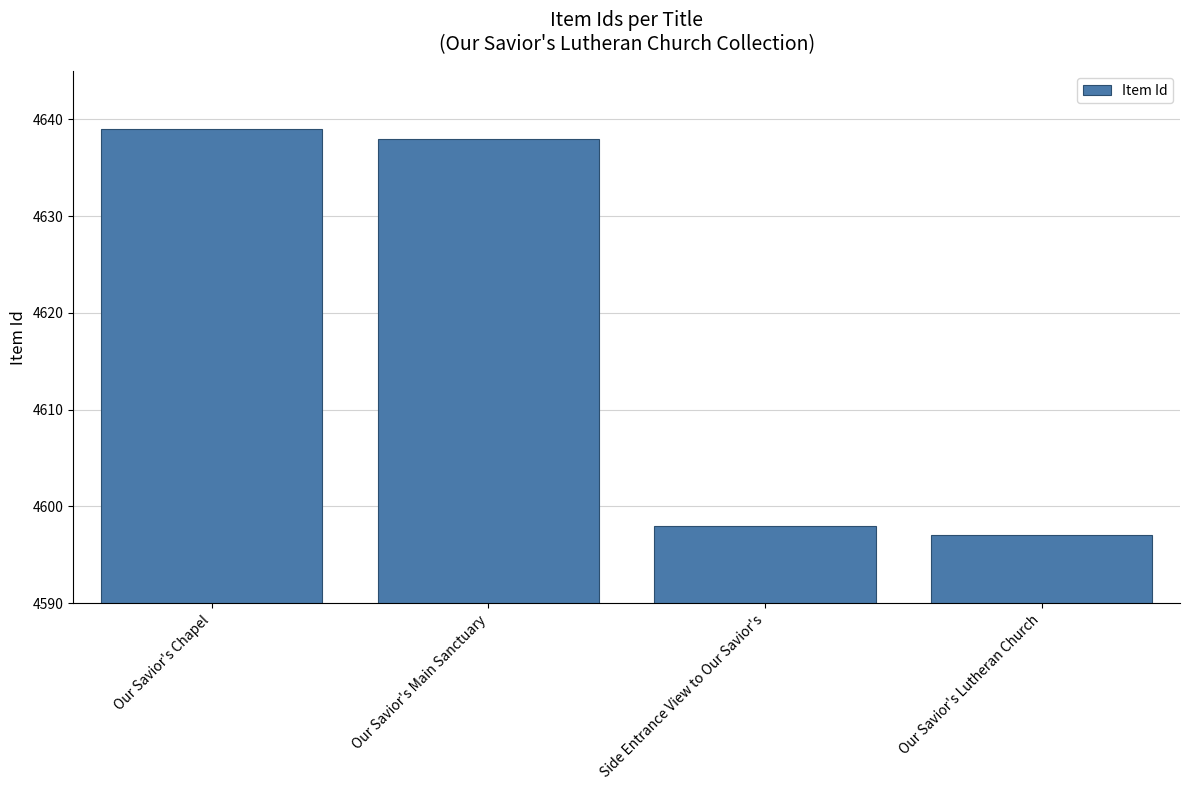

Reading right to left, what are all the values shown in this chart?

4597	4598	4638	4639